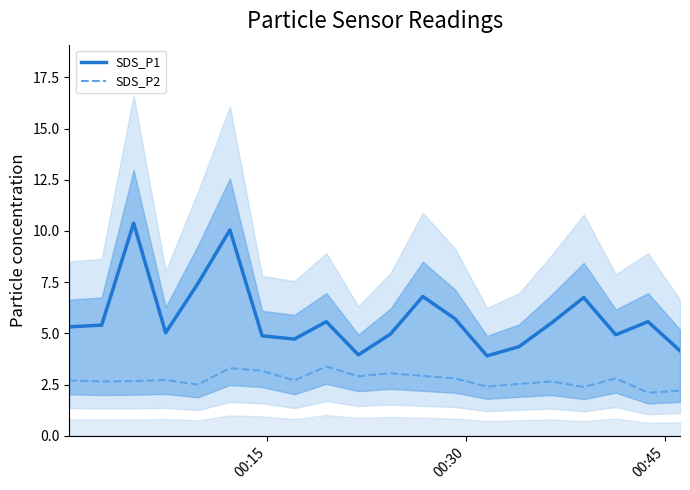

True or false: SDS_P1 and SDS_P2 cross at least once.

False